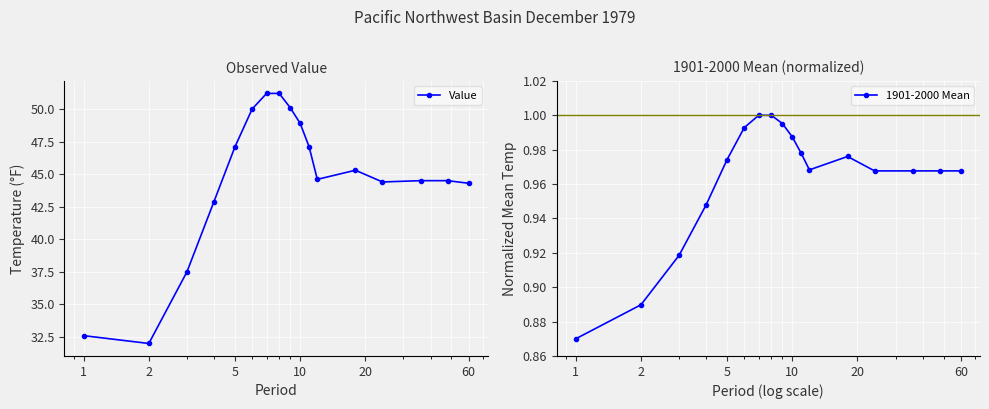

What is the value of the Value point at the 8th from the left?

51.2